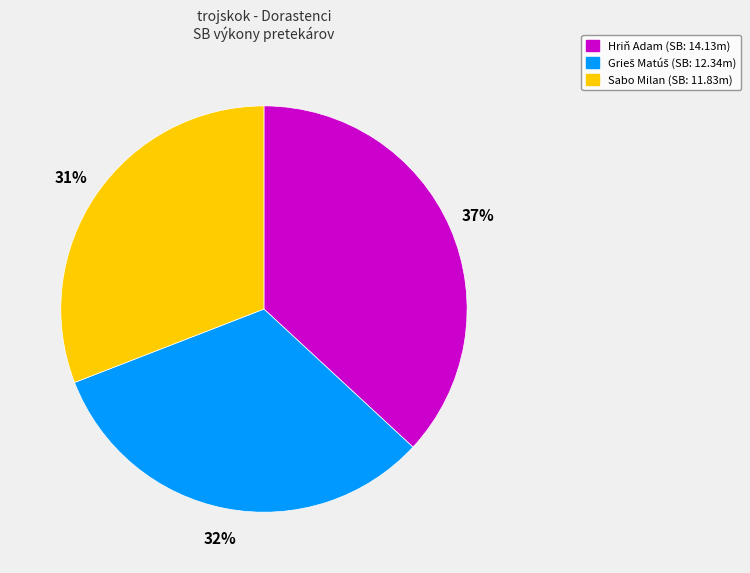

How many segments does this pie chart have?

3